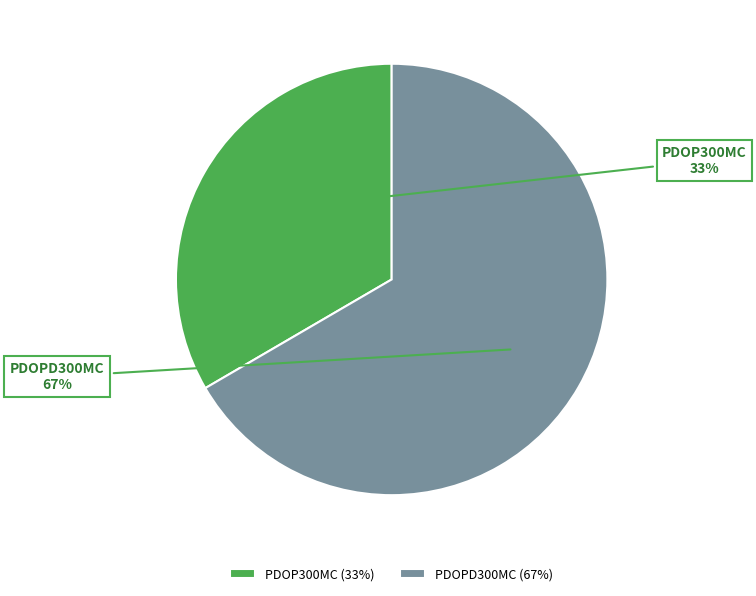

Is there any slice that represents more than half of the pie?

Yes